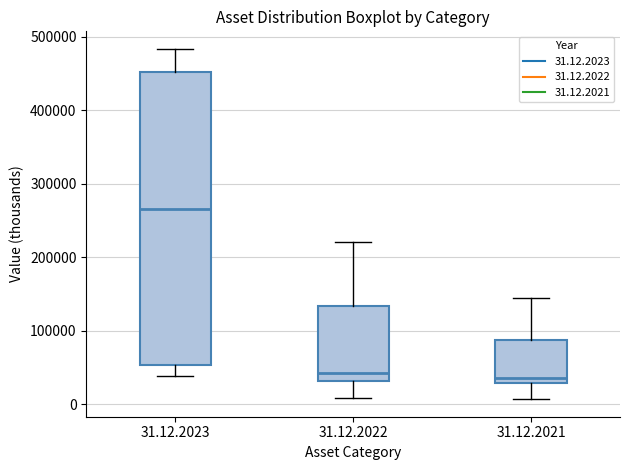

Reading left to right, read every box against the y-axis: the position of its median line, the range the box covers, and the ends of its whiskers. The values are not printed on the chart, so give them approximately, as read against the axis.

31.12.2023: median 270000, box 50000 to 450000, whiskers 40000 to 480000
31.12.2022: median 40000, box 30000 to 130000, whiskers 10000 to 220000
31.12.2021: median 40000, box 30000 to 90000, whiskers 10000 to 150000